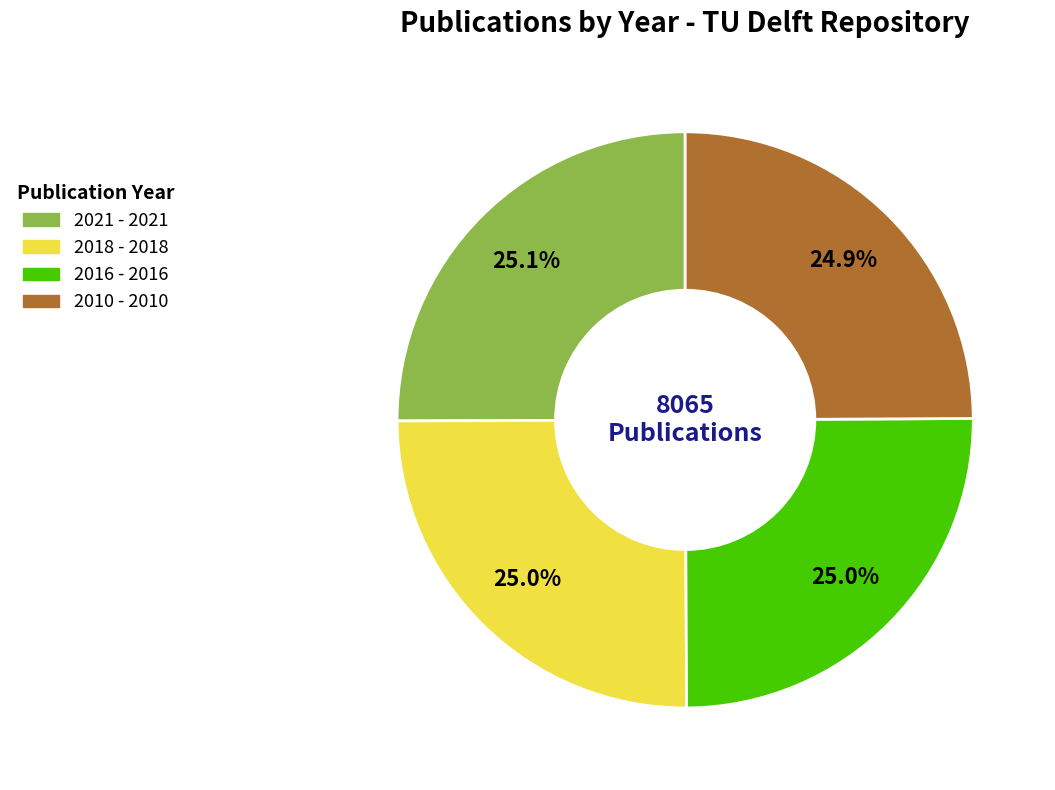

Is there any slice that represents more than half of the pie?

No